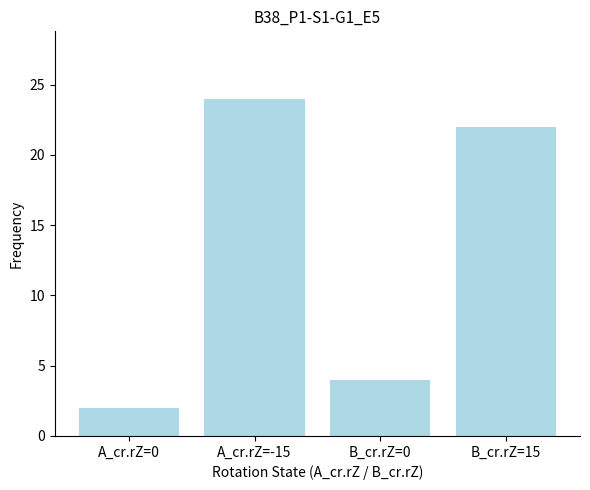

The value at A_cr.rZ=-15 is 33. True or false?

False